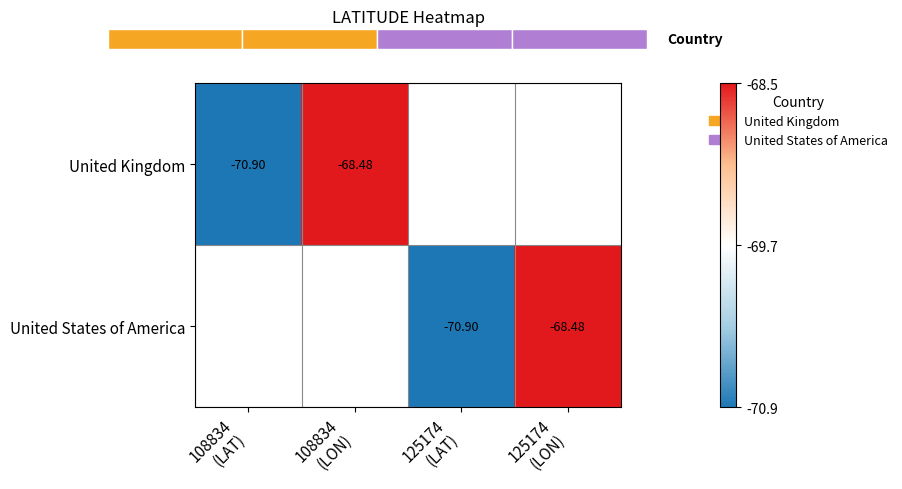

What is the difference between the maximum and minimum values in the United Kingdom series?

2.4